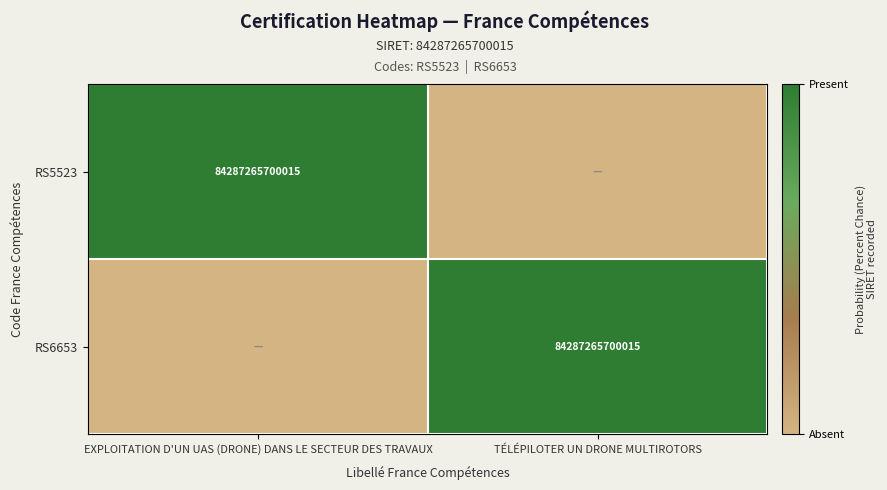

The value of RS5523 at EXPLOITATION D'UN UAS (DRONE) DANS LE SECTEUR DES TRAVAUX is 19661664026743. True or false?

False